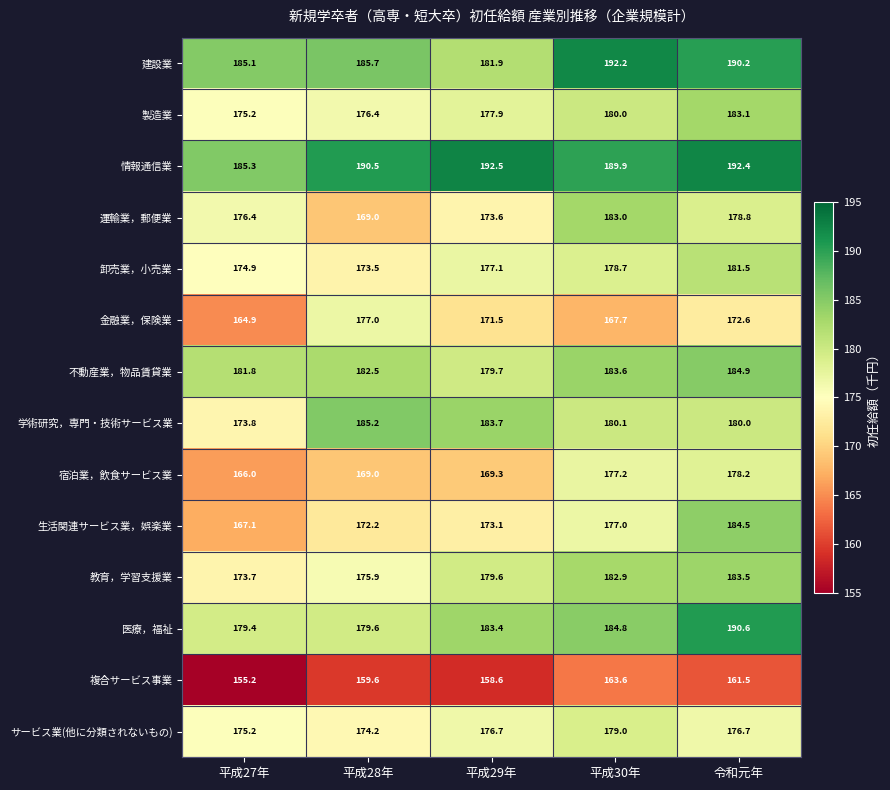

Where does the 医療，福祉 series first go above 183?

平成29年